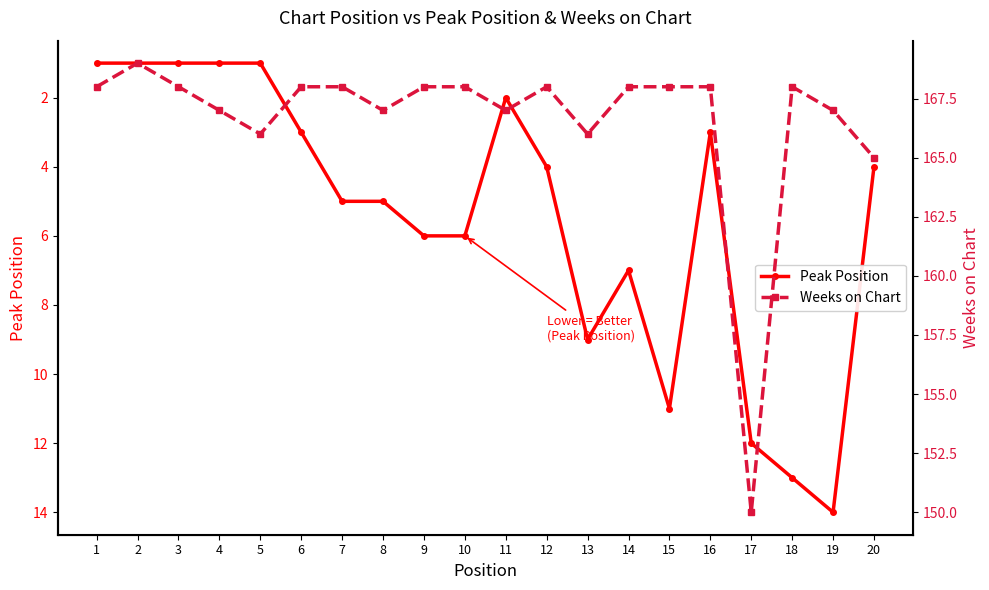

True or false: Weeks on Chart and Peak Position cross at least once.

False